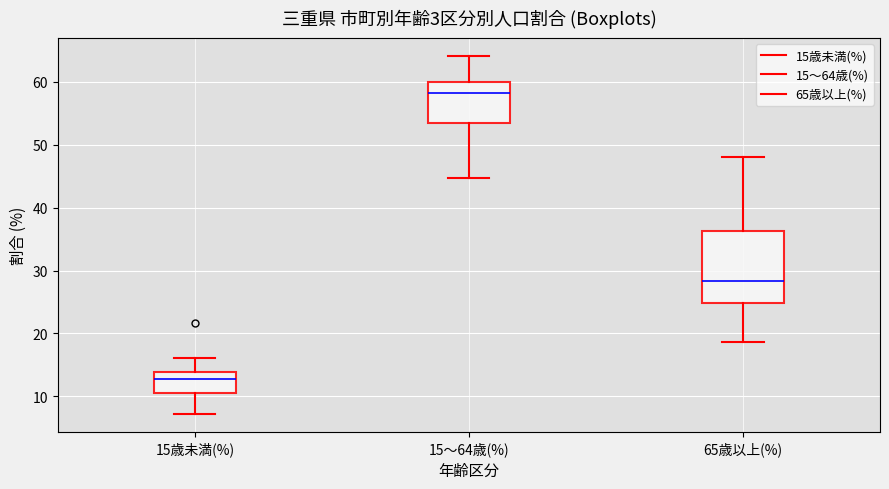

Where is the lower edge of the box for 65歳以上(%) on the y-axis? The values are not printed on the chart, so give them approximately, as read against the axis.

25